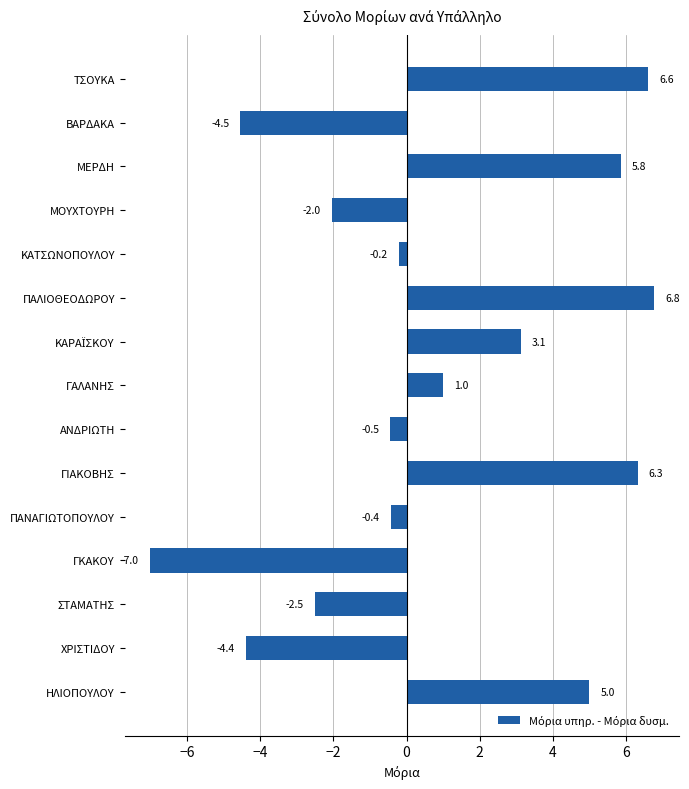

Which label corresponds to the smallest value in the chart?

ΓΚΑΚΟΥ